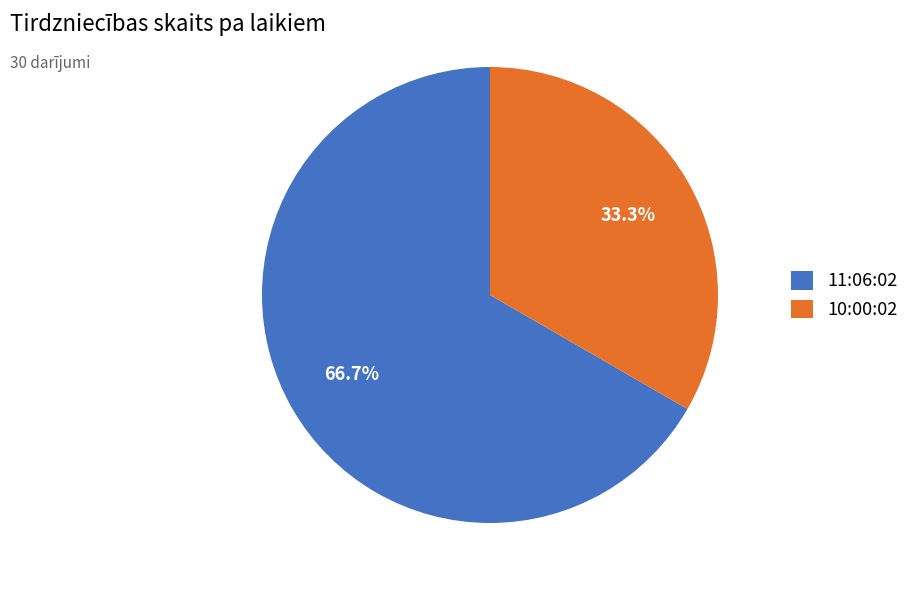

Between 11:06:02 and 10:00:02, which is larger?

11:06:02